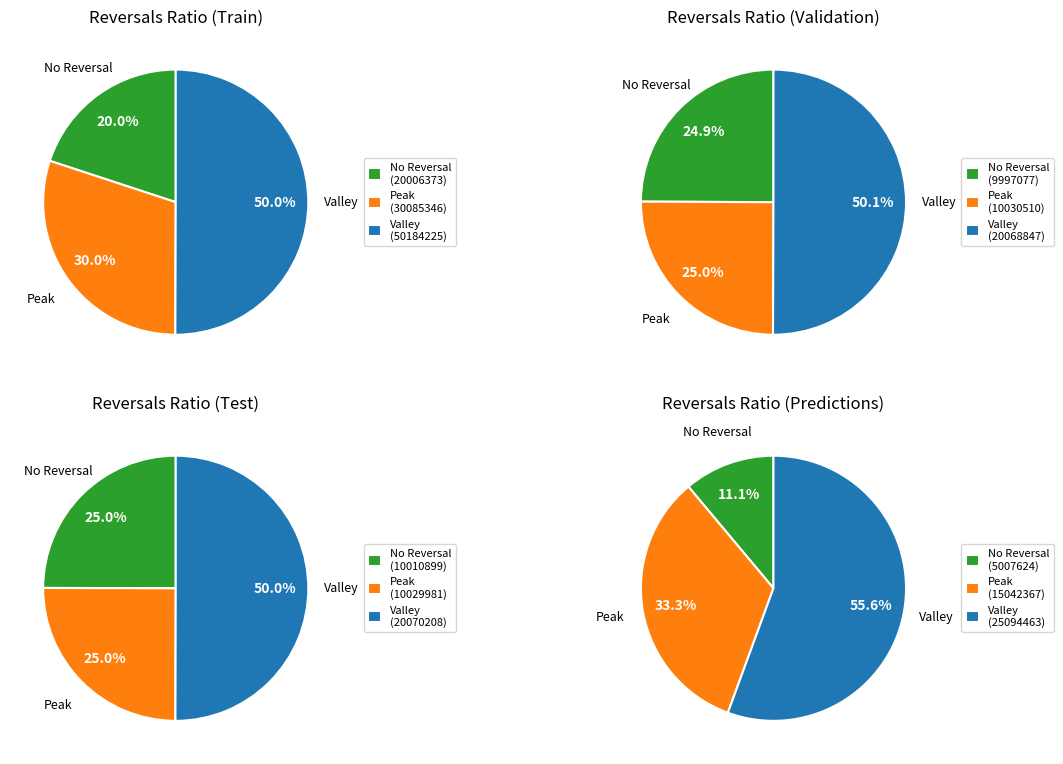

Is the sum of 10 and 21 greater than half?

No